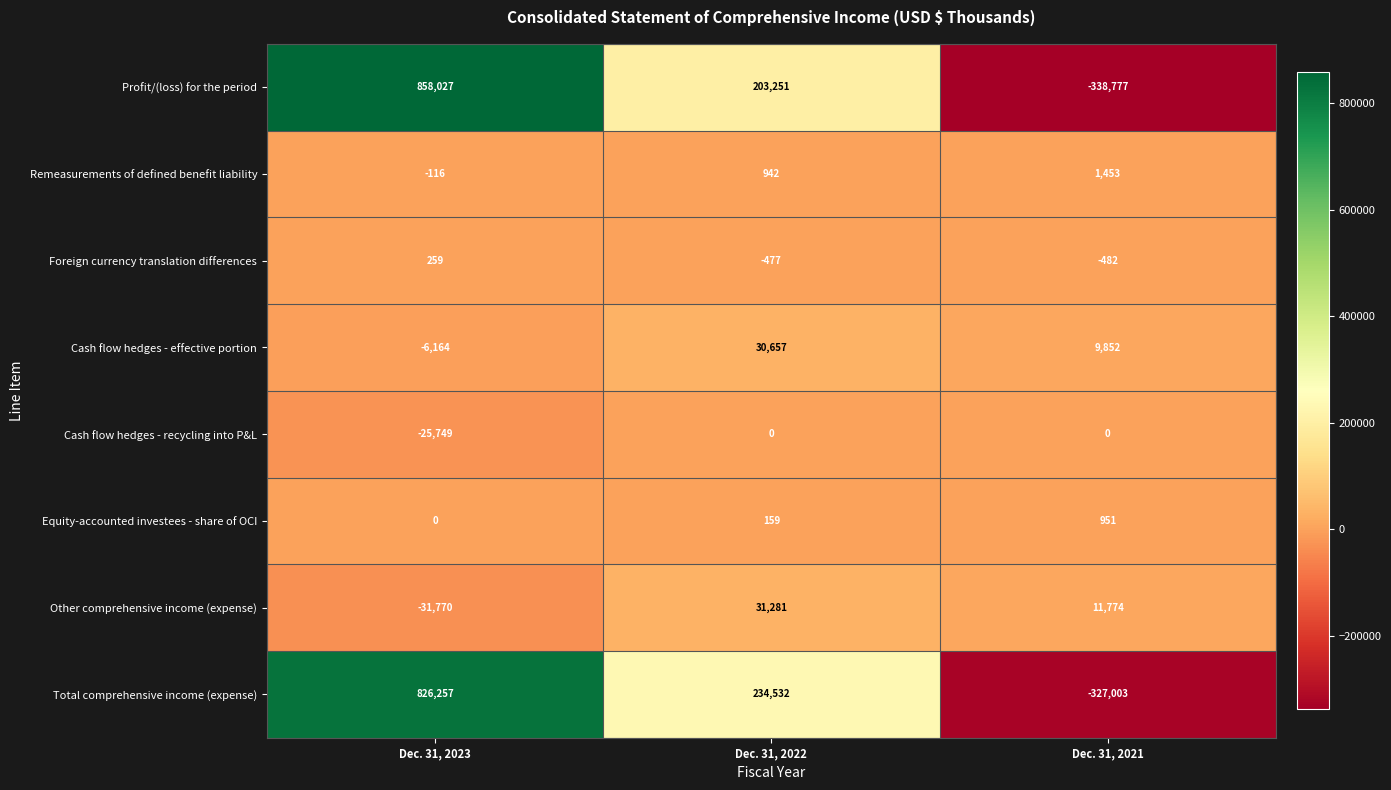

Which category has the lowest value across all series?

Dec. 31, 2021